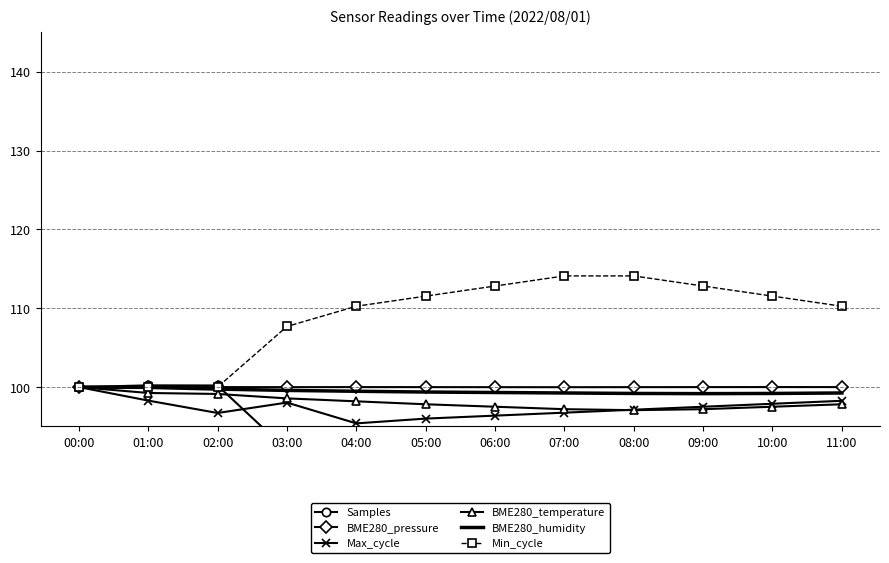

What is the average value of the BME280_temperature series?

98.1